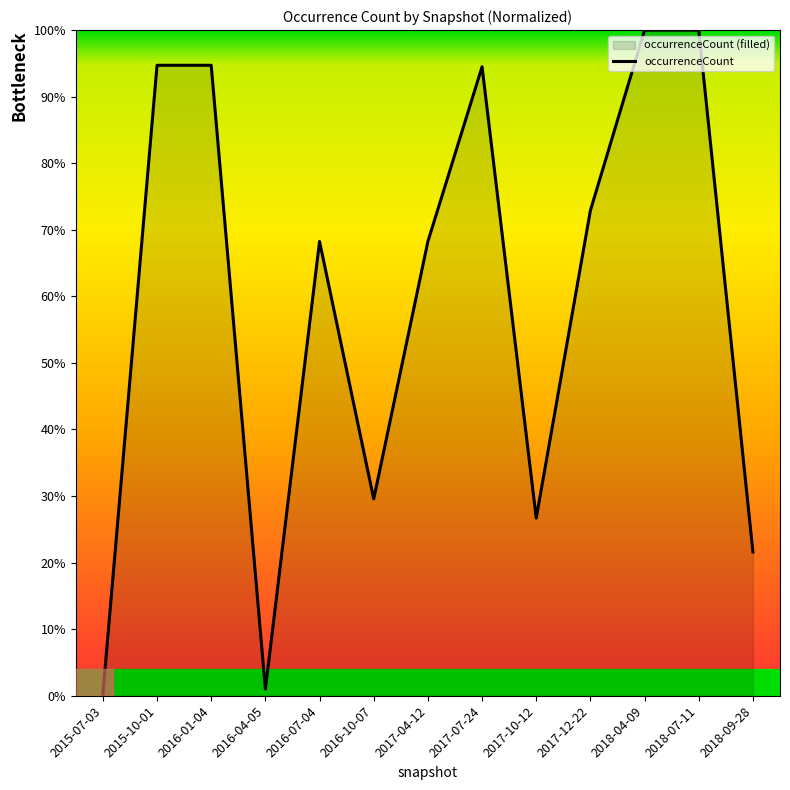

The value at 2017-12-22 is 17.6. True or false?

False